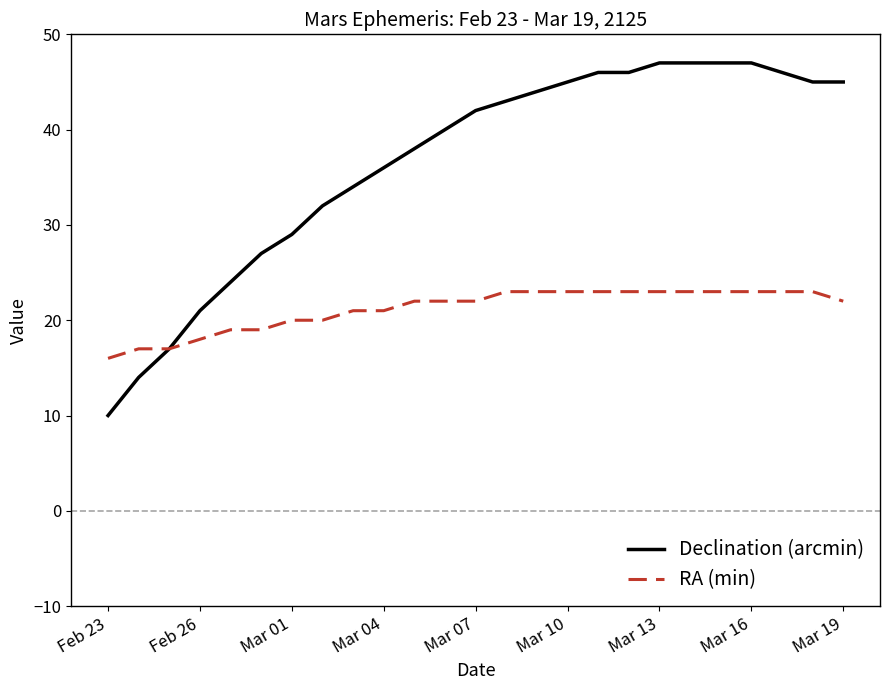

What is the minimum value for Declination (arcmin)?

10